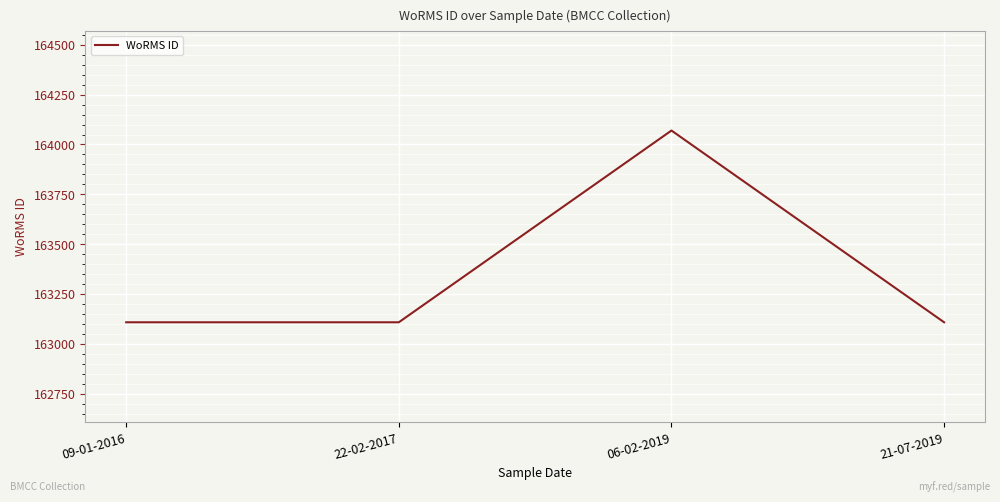

What is the ratio of the value at 22-02-2017 to the value at 21-07-2019?

1.0